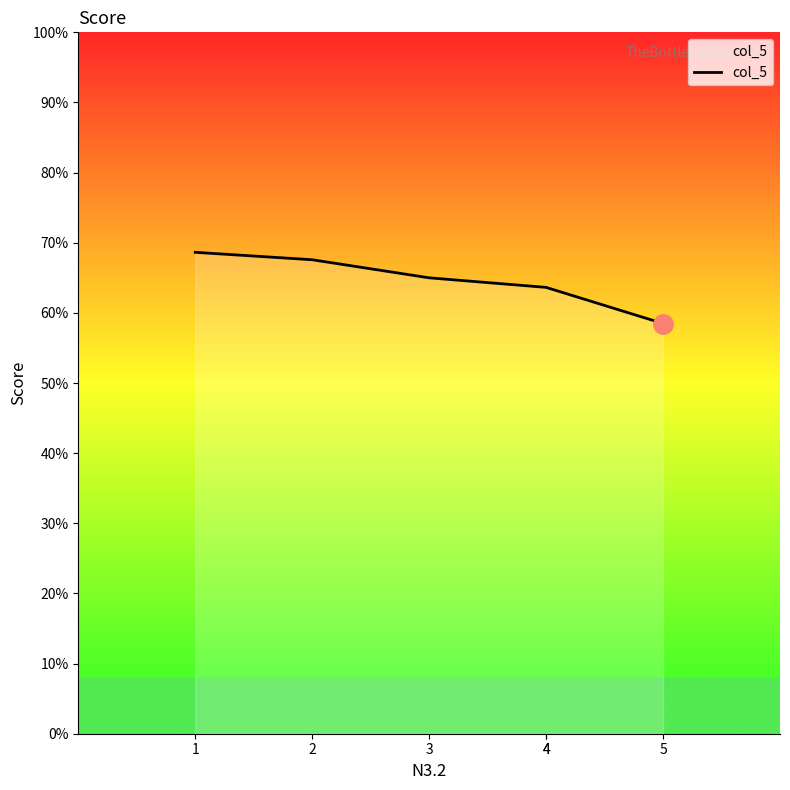

What is the difference between the values at 4 and 1?

0.1